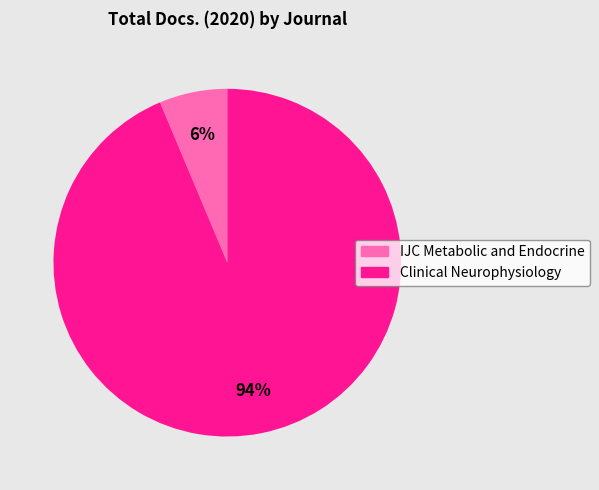

Rank the categories by value from lowest to highest.

IJC Metabolic and Endocrine, Clinical Neurophysiology